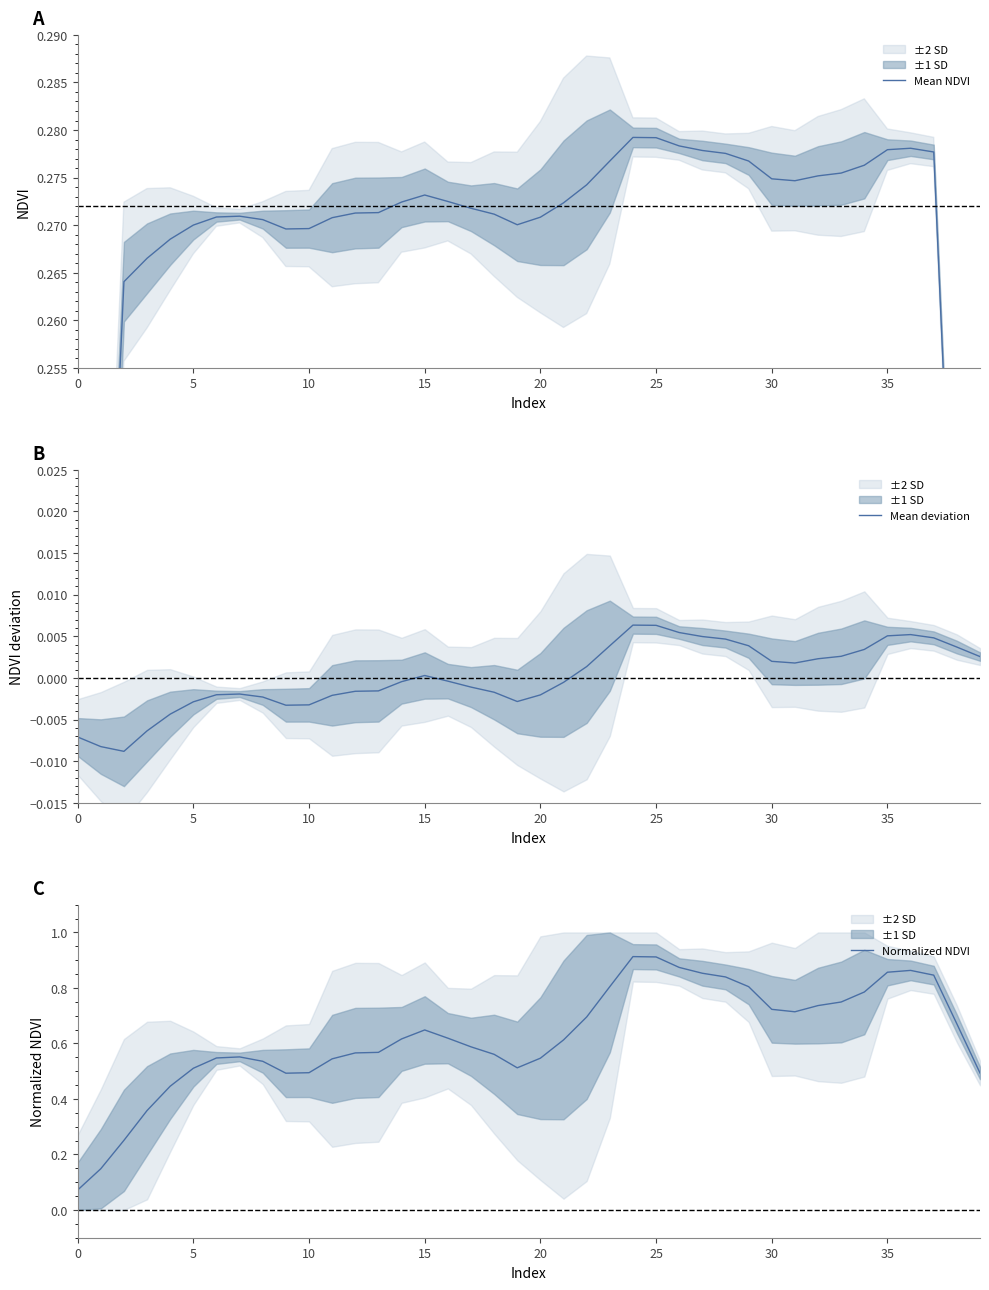

What is the label of the 38th point from the left?

37